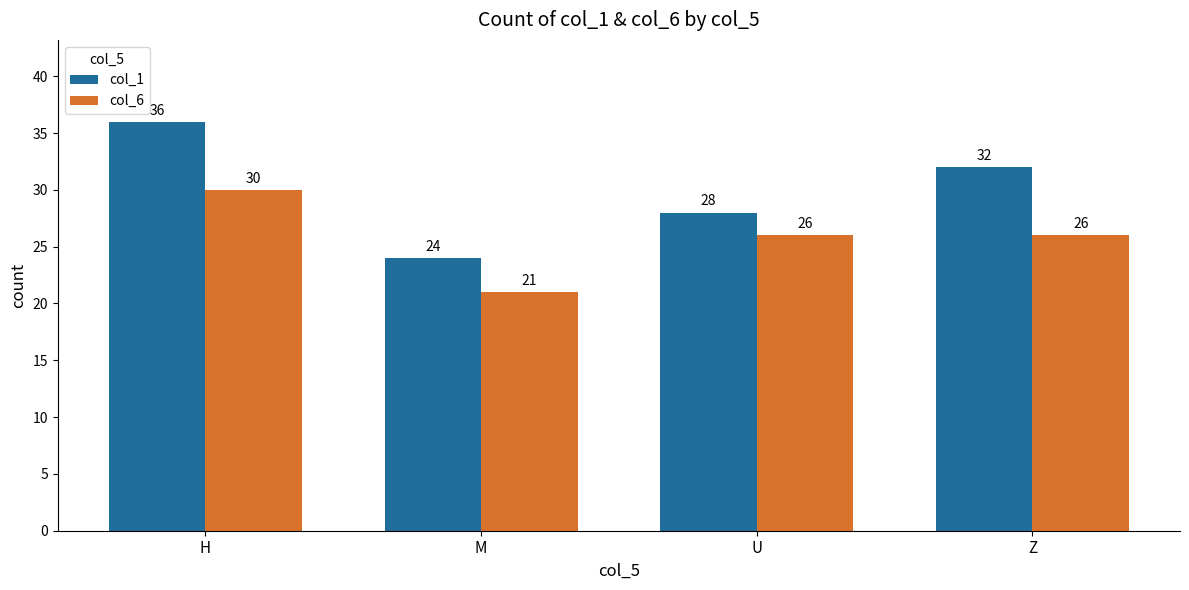

Reading right to left, what are all the values shown in this chart?

col_1: Z=32	U=28	M=24	H=36
col_6: Z=26	U=26	M=21	H=30